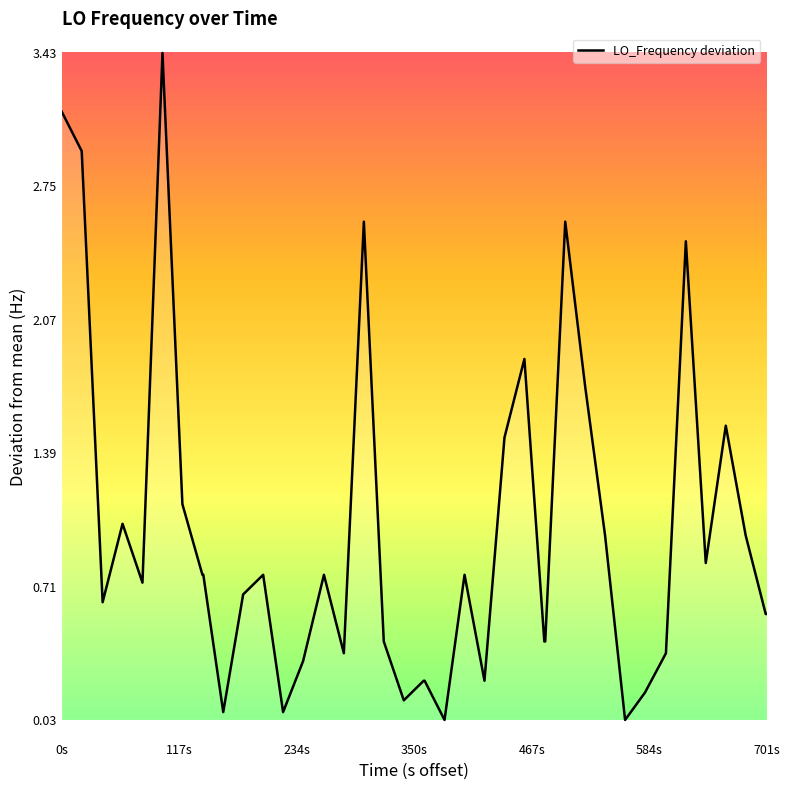

What is the greatest value displayed?

3.4